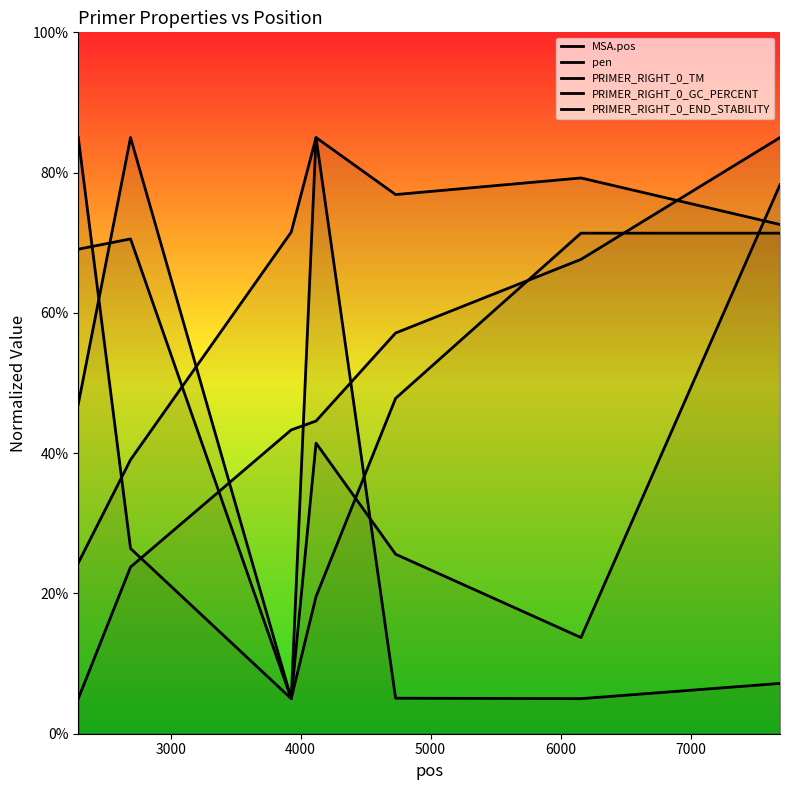

Is this an area chart (filled region under the line)?

No